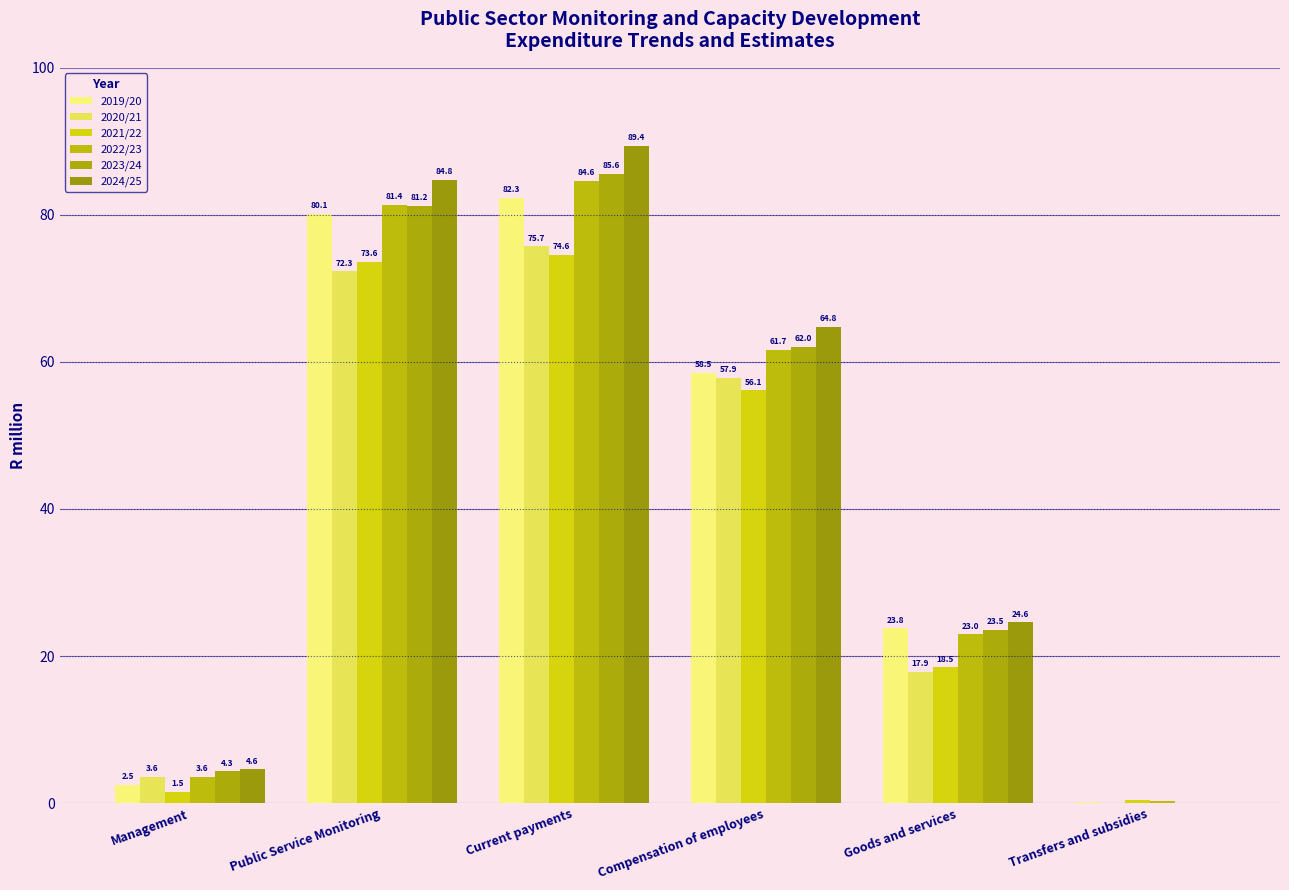

How many distinct data groups are displayed?

6